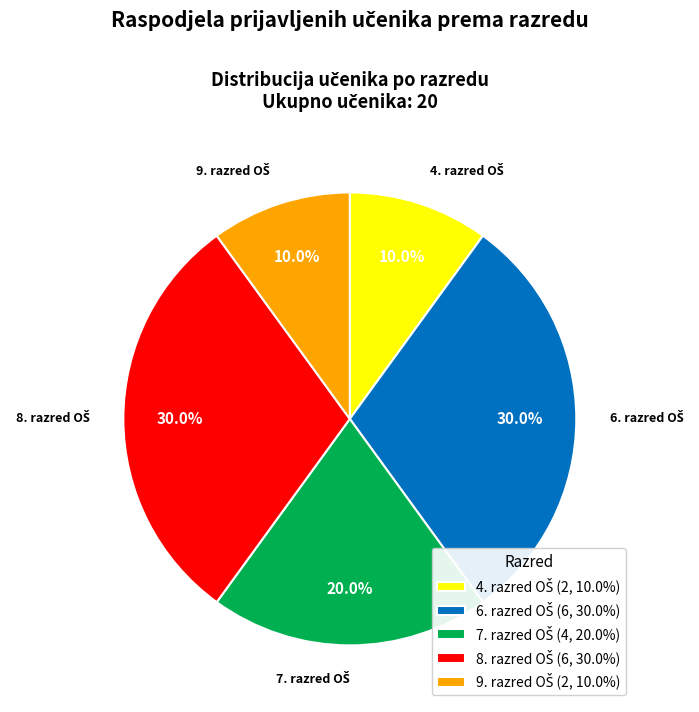

Does any single category account for the majority?

No